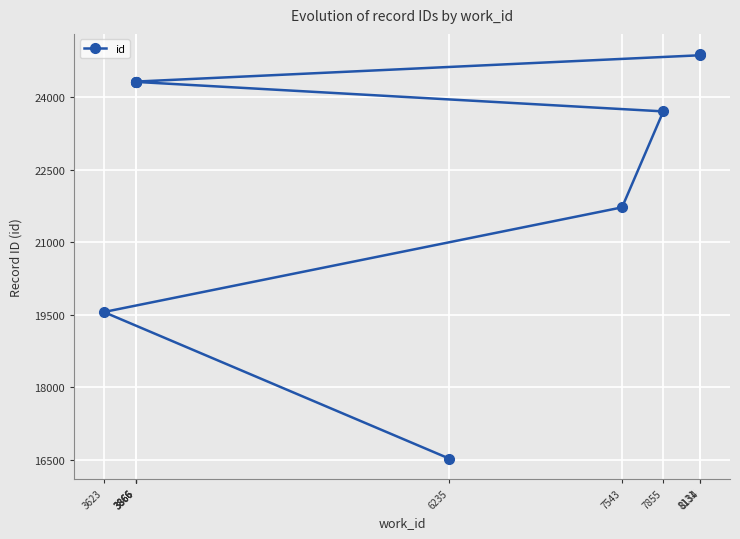

What is the change in value from 3866 to 3866?

+5